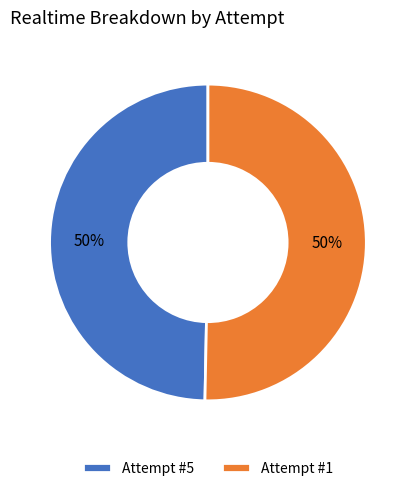

True or false: Attempt #1 accounts for 44% of the total.

False